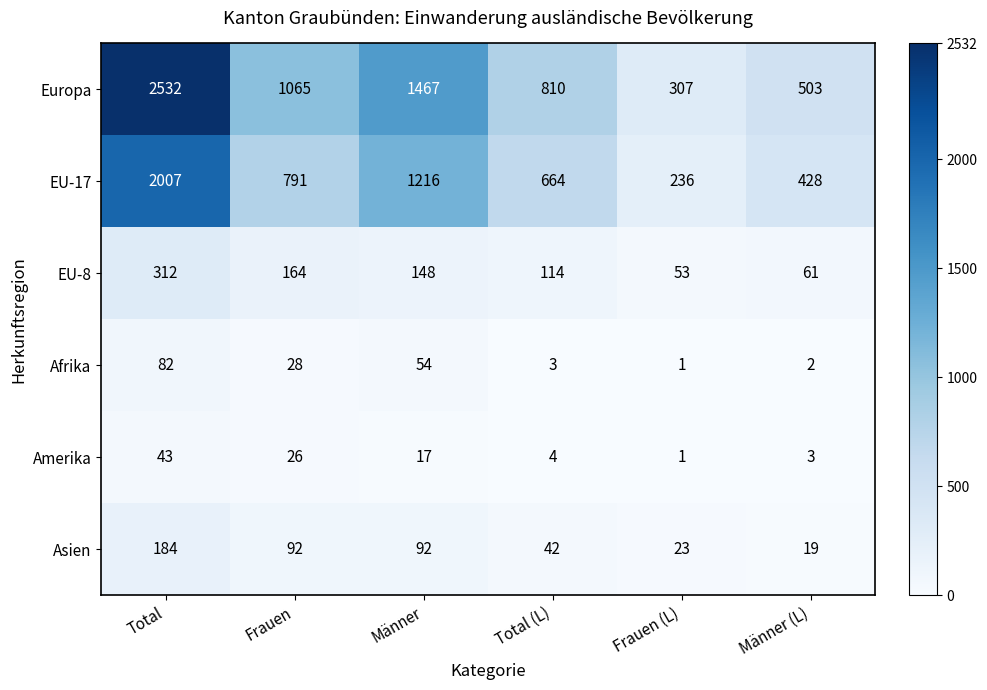

Between Frauen and Frauen (L), which series saw the biggest shift?

Europa